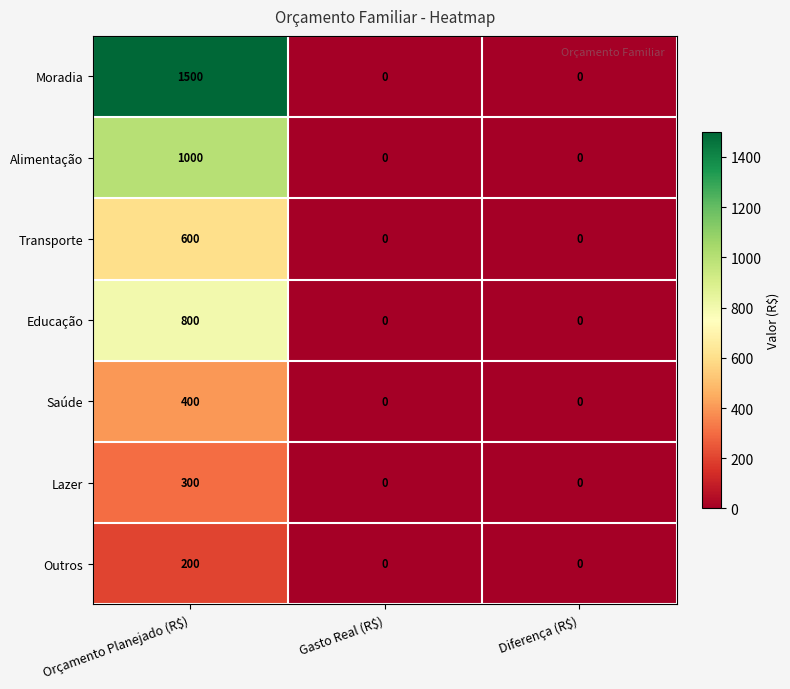

How many series are shown in this chart?

7